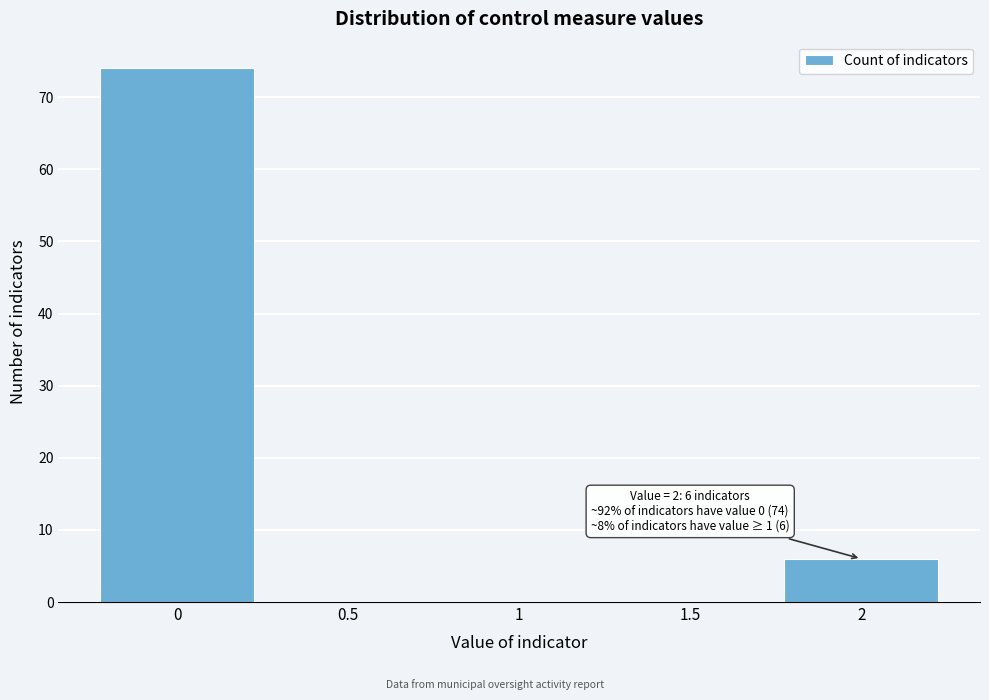

Reading right to left, list all the values displayed in this chart.

2=6	1.5=0	1=0	0.5=0	0=74